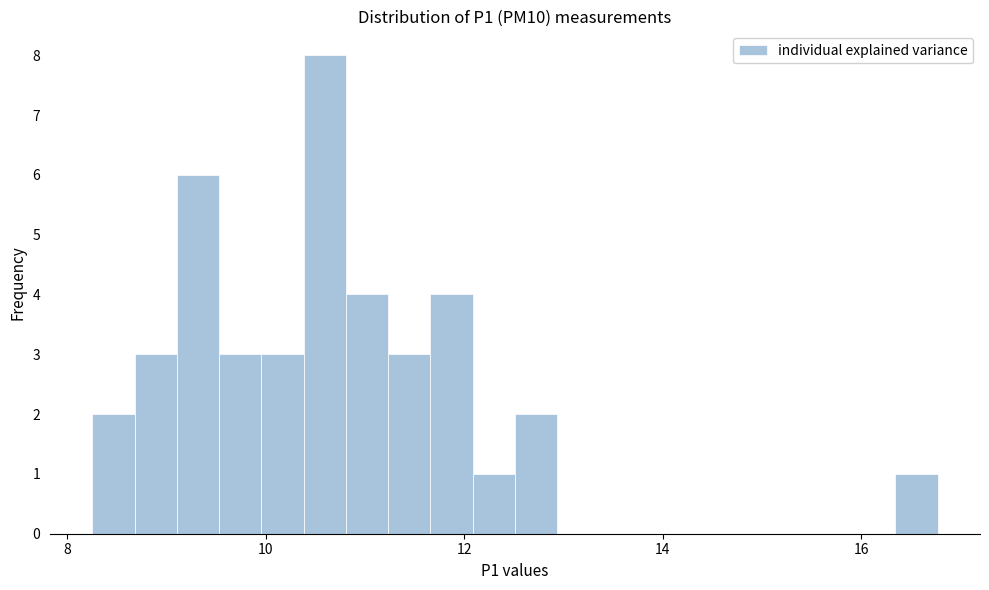

Read against the x-axis, roughly where is the centre of the tallest bar?

10.6